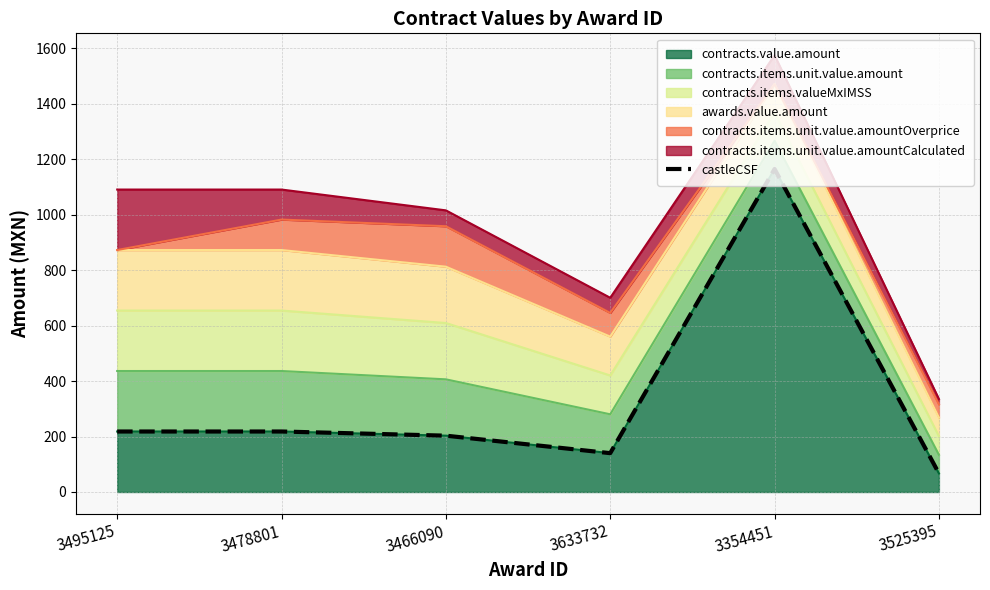

What is the difference between the second highest and second lowest values?

78